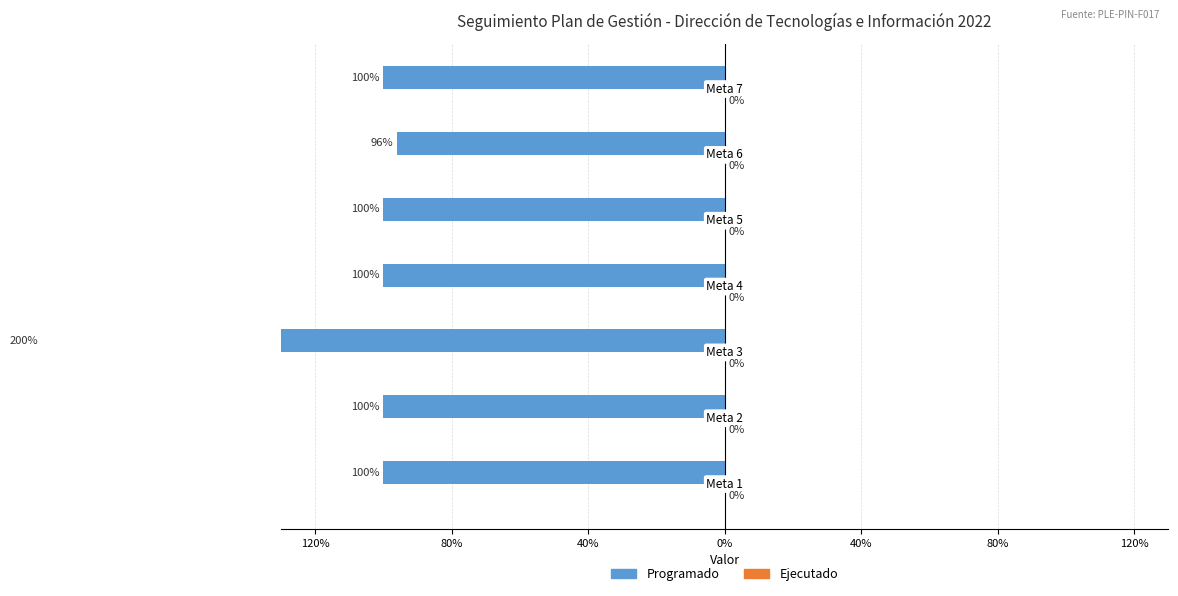

What is the minimum value shown in the chart?

-2.0